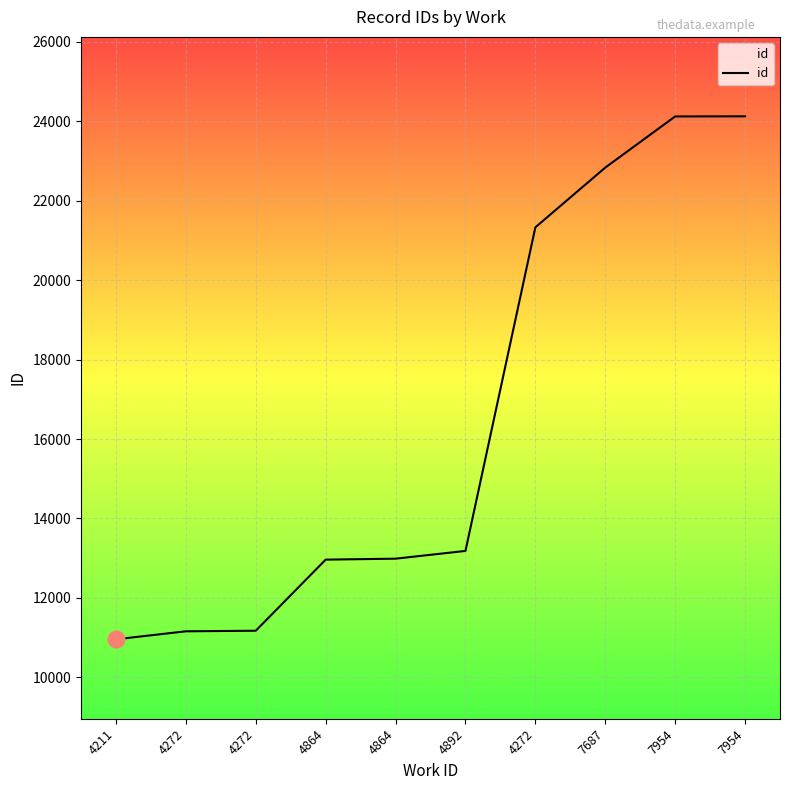

Does the chart display data point markers on the line(s)?

No